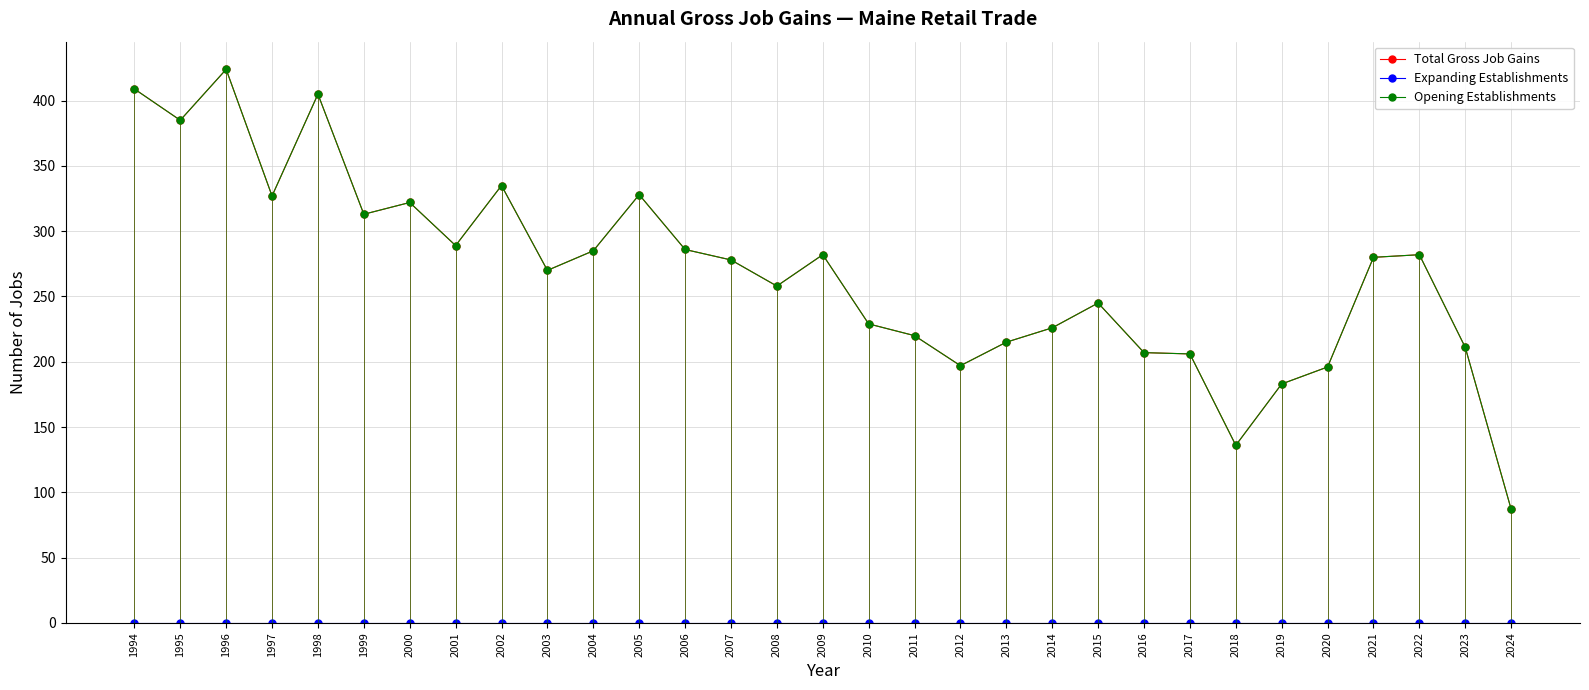

What is the difference between the Opening Establishments values at 2018 and 2017?

70